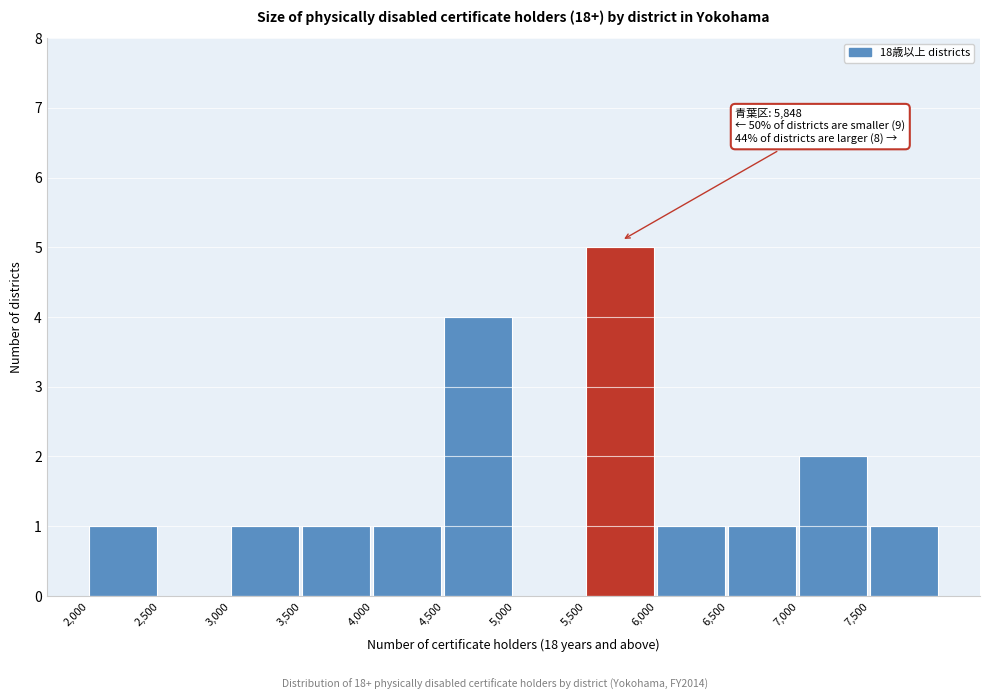

Which range on the x-axis has the tallest bar?

5500 to 6000